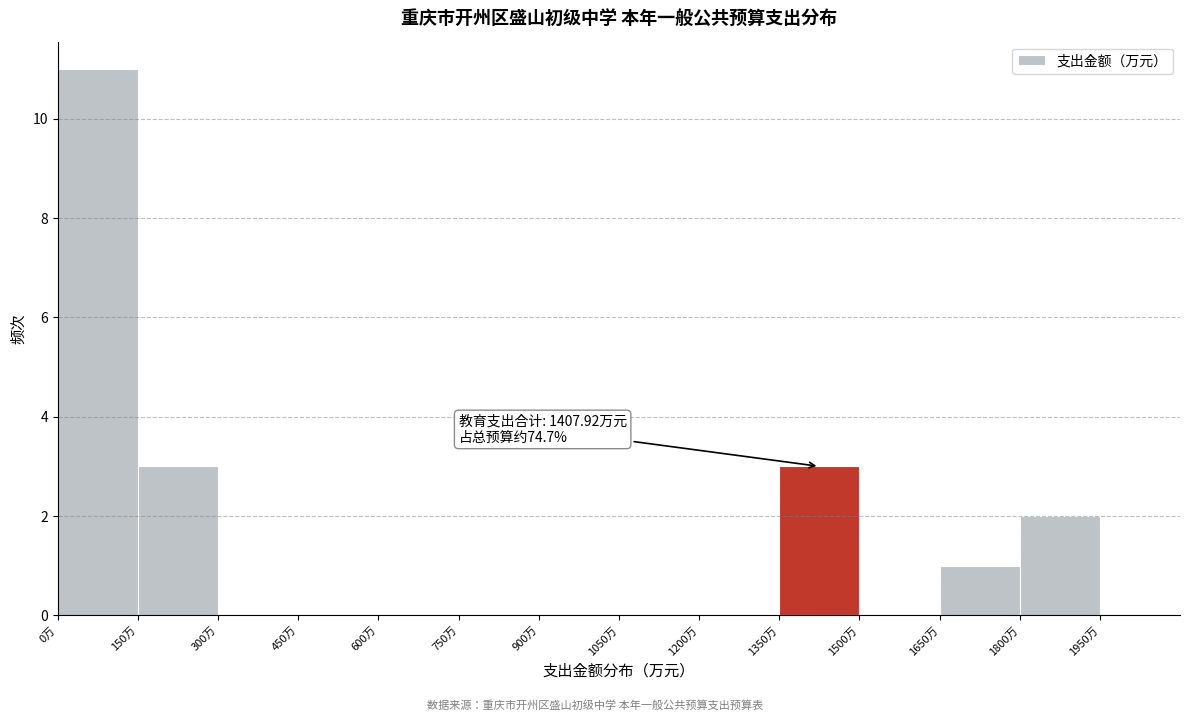

Over which range of the x-axis is the bar tallest?

0 to 150